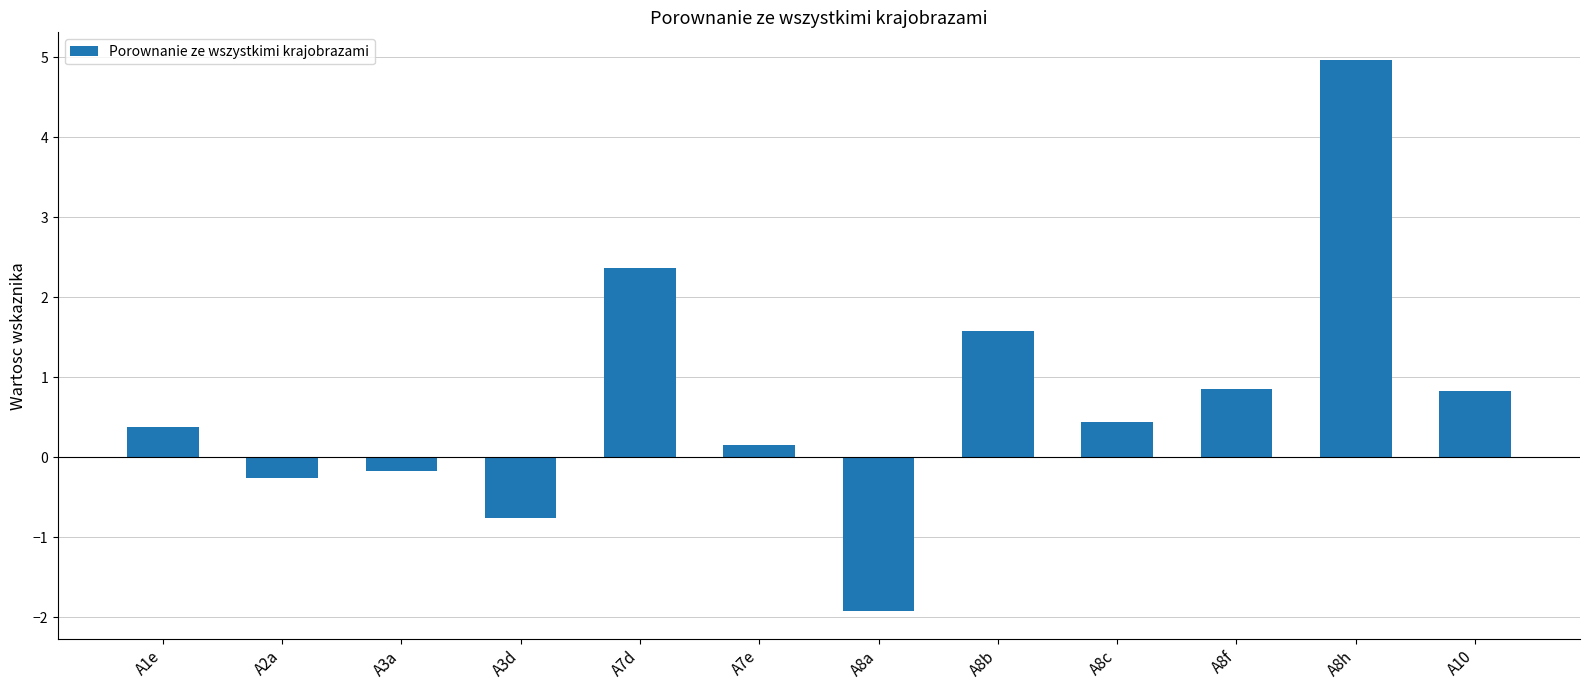

What is the difference between the values at A8a and A10?

2.8